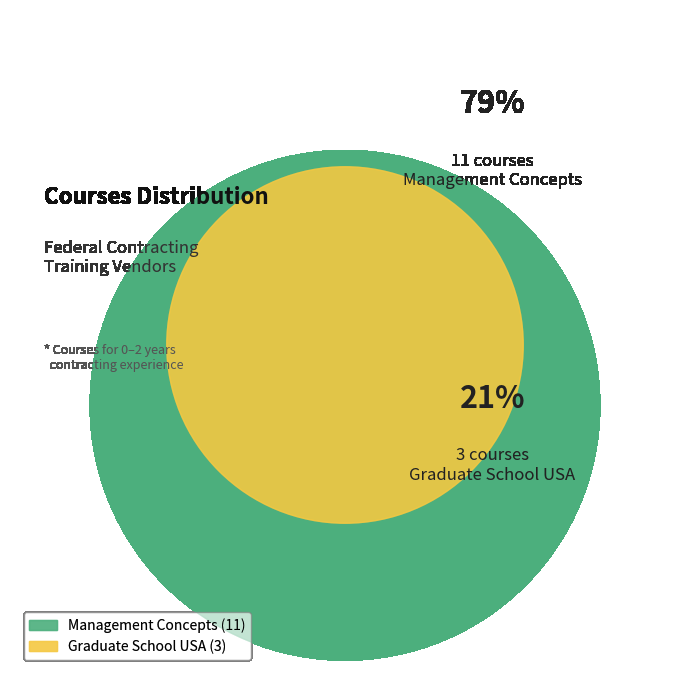

Rank the categories by value from lowest to highest.

Graduate School USA, Management Concepts